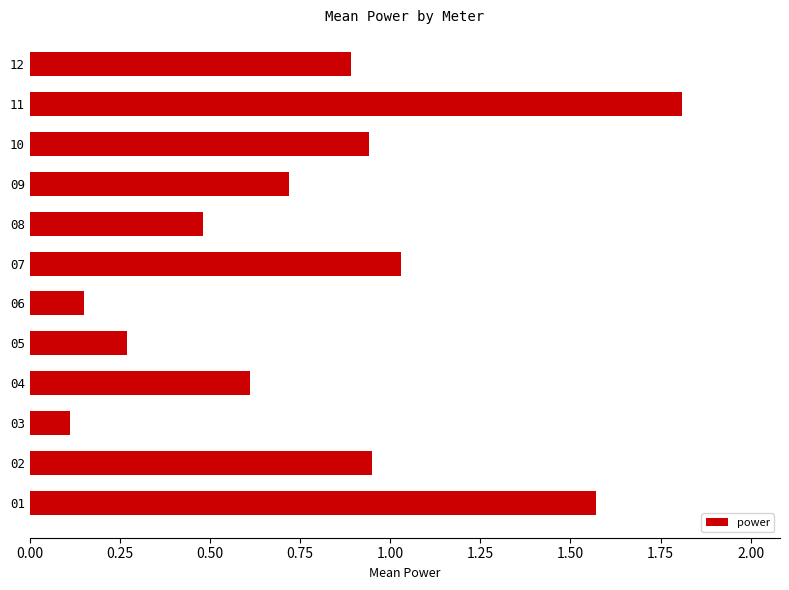

True or false: the data shows 0.5 at 12.

False